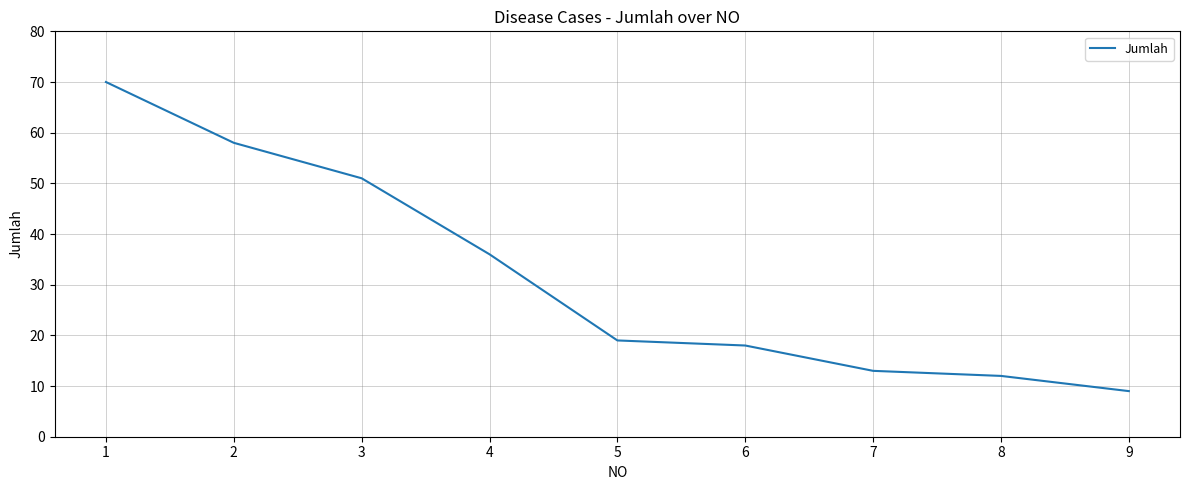

Reading left to right, transcribe all the data shown in this chart.

1=70	2=58	3=51	4=36	5=19	6=18	7=13	8=12	9=9